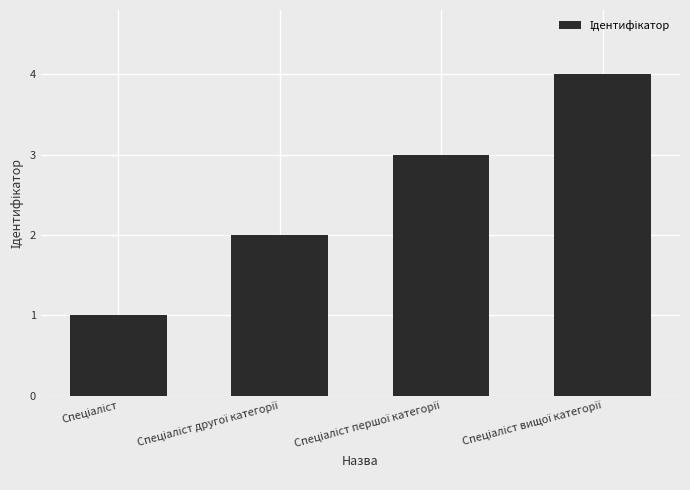

What is the value of the 1st bar from the left?

1